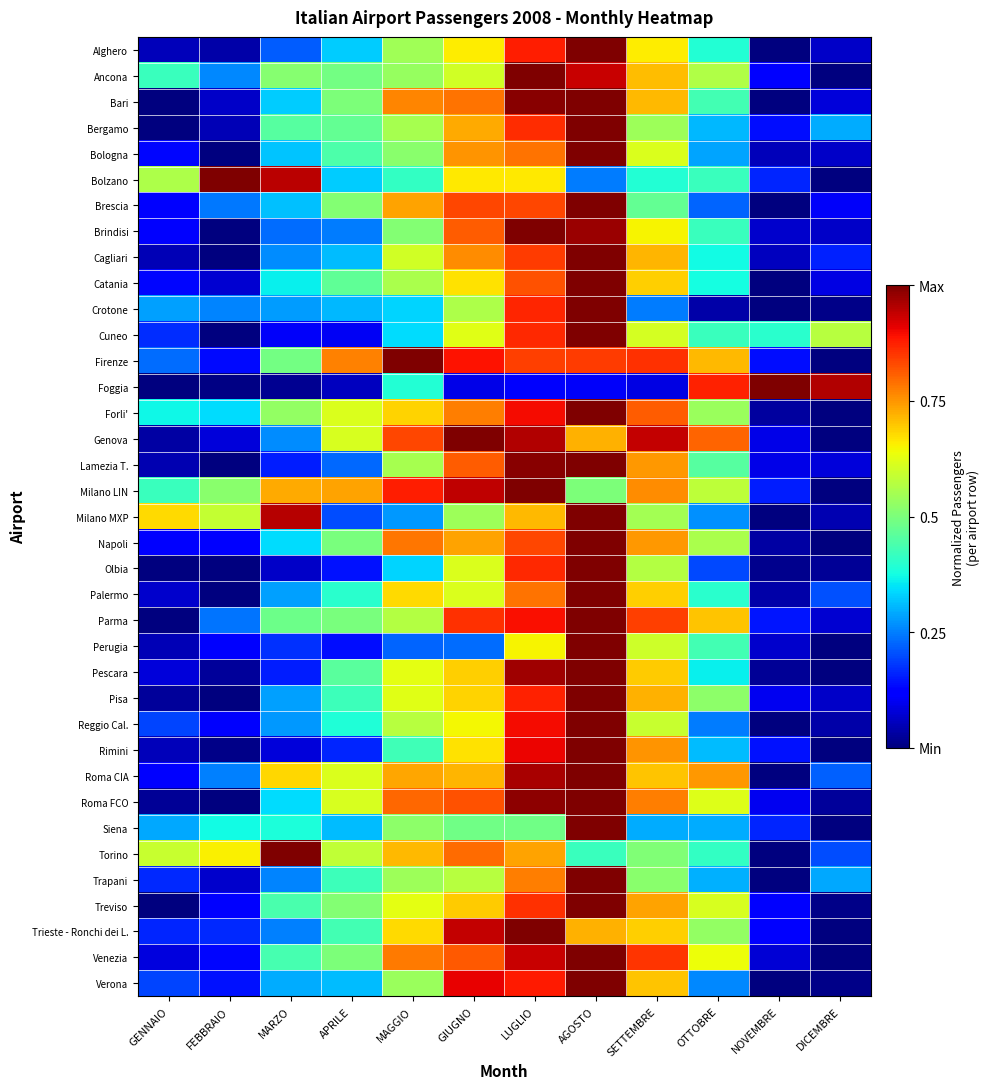

Reading right to left, transcribe all the data shown in this chart.

Alghero: DICEMBRE=0.1	NOVEMBRE=0.0	OTTOBRE=0.4	SETTEMBRE=0.7	AGOSTO=1.0	LUGLIO=0.9	GIUGNO=0.7	MAGGIO=0.5	APRILE=0.3	MARZO=0.2	FEBBRAIO=0.0	GENNAIO=0.1
Ancona: DICEMBRE=0.0	NOVEMBRE=0.1	OTTOBRE=0.6	SETTEMBRE=0.7	AGOSTO=0.9	LUGLIO=1.0	GIUGNO=0.6	MAGGIO=0.5	APRILE=0.5	MARZO=0.5	FEBBRAIO=0.3	GENNAIO=0.4
Bari: DICEMBRE=0.1	NOVEMBRE=0.0	OTTOBRE=0.4	SETTEMBRE=0.7	AGOSTO=1.0	LUGLIO=1.0	GIUGNO=0.8	MAGGIO=0.8	APRILE=0.5	MARZO=0.3	FEBBRAIO=0.1	GENNAIO=0.0
Bergamo: DICEMBRE=0.3	NOVEMBRE=0.1	OTTOBRE=0.3	SETTEMBRE=0.5	AGOSTO=1.0	LUGLIO=0.9	GIUGNO=0.7	MAGGIO=0.6	APRILE=0.5	MARZO=0.5	FEBBRAIO=0.0	GENNAIO=0.0
Bologna: DICEMBRE=0.1	NOVEMBRE=0.1	OTTOBRE=0.3	SETTEMBRE=0.6	AGOSTO=1.0	LUGLIO=0.8	GIUGNO=0.8	MAGGIO=0.5	APRILE=0.4	MARZO=0.3	FEBBRAIO=0.0	GENNAIO=0.1
Bolzano: DICEMBRE=0.0	NOVEMBRE=0.2	OTTOBRE=0.4	SETTEMBRE=0.4	AGOSTO=0.2	LUGLIO=0.7	GIUGNO=0.7	MAGGIO=0.4	APRILE=0.3	MARZO=0.9	FEBBRAIO=1.0	GENNAIO=0.6
Brescia: DICEMBRE=0.1	NOVEMBRE=0.0	OTTOBRE=0.2	SETTEMBRE=0.5	AGOSTO=1.0	LUGLIO=0.8	GIUGNO=0.8	MAGGIO=0.7	APRILE=0.5	MARZO=0.3	FEBBRAIO=0.2	GENNAIO=0.1
Brindisi: DICEMBRE=0.1	NOVEMBRE=0.1	OTTOBRE=0.4	SETTEMBRE=0.7	AGOSTO=1.0	LUGLIO=1.0	GIUGNO=0.8	MAGGIO=0.5	APRILE=0.2	MARZO=0.2	FEBBRAIO=0.0	GENNAIO=0.1
Cagliari: DICEMBRE=0.2	NOVEMBRE=0.1	OTTOBRE=0.4	SETTEMBRE=0.7	AGOSTO=1.0	LUGLIO=0.8	GIUGNO=0.8	MAGGIO=0.6	APRILE=0.3	MARZO=0.3	FEBBRAIO=0.0	GENNAIO=0.1
Catania: DICEMBRE=0.1	NOVEMBRE=0.0	OTTOBRE=0.4	SETTEMBRE=0.7	AGOSTO=1.0	LUGLIO=0.8	GIUGNO=0.7	MAGGIO=0.6	APRILE=0.5	MARZO=0.4	FEBBRAIO=0.1	GENNAIO=0.1
Crotone: DICEMBRE=0.0	NOVEMBRE=0.0	OTTOBRE=0.0	SETTEMBRE=0.2	AGOSTO=1.0	LUGLIO=0.9	GIUGNO=0.6	MAGGIO=0.3	APRILE=0.3	MARZO=0.3	FEBBRAIO=0.3	GENNAIO=0.3
Cuneo: DICEMBRE=0.6	NOVEMBRE=0.4	OTTOBRE=0.4	SETTEMBRE=0.6	AGOSTO=1.0	LUGLIO=0.9	GIUGNO=0.6	MAGGIO=0.3	APRILE=0.1	MARZO=0.1	FEBBRAIO=0.0	GENNAIO=0.2
Firenze: DICEMBRE=0.0	NOVEMBRE=0.1	OTTOBRE=0.7	SETTEMBRE=0.9	AGOSTO=0.8	LUGLIO=0.8	GIUGNO=0.9	MAGGIO=1.0	APRILE=0.8	MARZO=0.5	FEBBRAIO=0.1	GENNAIO=0.2
Foggia: DICEMBRE=1.0	NOVEMBRE=1.0	OTTOBRE=0.9	SETTEMBRE=0.1	AGOSTO=0.1	LUGLIO=0.1	GIUGNO=0.1	MAGGIO=0.4	APRILE=0.1	MARZO=0.0	FEBBRAIO=0.0	GENNAIO=0.0
Forli': DICEMBRE=0.0	NOVEMBRE=0.0	OTTOBRE=0.5	SETTEMBRE=0.8	AGOSTO=1.0	LUGLIO=0.9	GIUGNO=0.8	MAGGIO=0.7	APRILE=0.6	MARZO=0.5	FEBBRAIO=0.3	GENNAIO=0.4
Genova: DICEMBRE=0.0	NOVEMBRE=0.1	OTTOBRE=0.8	SETTEMBRE=0.9	AGOSTO=0.7	LUGLIO=1.0	GIUGNO=1.0	MAGGIO=0.8	APRILE=0.6	MARZO=0.3	FEBBRAIO=0.1	GENNAIO=0.0
Lamezia T.: DICEMBRE=0.1	NOVEMBRE=0.1	OTTOBRE=0.5	SETTEMBRE=0.7	AGOSTO=1.0	LUGLIO=1.0	GIUGNO=0.8	MAGGIO=0.6	APRILE=0.2	MARZO=0.2	FEBBRAIO=0.0	GENNAIO=0.0
Milano LIN: DICEMBRE=0.0	NOVEMBRE=0.2	OTTOBRE=0.6	SETTEMBRE=0.8	AGOSTO=0.5	LUGLIO=1.0	GIUGNO=0.9	MAGGIO=0.9	APRILE=0.7	MARZO=0.7	FEBBRAIO=0.5	GENNAIO=0.4
Milano MXP: DICEMBRE=0.0	NOVEMBRE=0.0	OTTOBRE=0.3	SETTEMBRE=0.5	AGOSTO=1.0	LUGLIO=0.7	GIUGNO=0.5	MAGGIO=0.3	APRILE=0.2	MARZO=0.9	FEBBRAIO=0.6	GENNAIO=0.7
Napoli: DICEMBRE=0.0	NOVEMBRE=0.0	OTTOBRE=0.6	SETTEMBRE=0.7	AGOSTO=1.0	LUGLIO=0.8	GIUGNO=0.7	MAGGIO=0.8	APRILE=0.5	MARZO=0.3	FEBBRAIO=0.1	GENNAIO=0.1
Olbia: DICEMBRE=0.0	NOVEMBRE=0.0	OTTOBRE=0.2	SETTEMBRE=0.6	AGOSTO=1.0	LUGLIO=0.9	GIUGNO=0.6	MAGGIO=0.3	APRILE=0.1	MARZO=0.1	FEBBRAIO=0.0	GENNAIO=0.0
Palermo: DICEMBRE=0.2	NOVEMBRE=0.0	OTTOBRE=0.4	SETTEMBRE=0.7	AGOSTO=1.0	LUGLIO=0.8	GIUGNO=0.6	MAGGIO=0.7	APRILE=0.4	MARZO=0.3	FEBBRAIO=0.0	GENNAIO=0.1
Parma: DICEMBRE=0.1	NOVEMBRE=0.1	OTTOBRE=0.7	SETTEMBRE=0.8	AGOSTO=1.0	LUGLIO=0.9	GIUGNO=0.9	MAGGIO=0.6	APRILE=0.5	MARZO=0.5	FEBBRAIO=0.2	GENNAIO=0.0
Perugia: DICEMBRE=0.0	NOVEMBRE=0.1	OTTOBRE=0.4	SETTEMBRE=0.6	AGOSTO=1.0	LUGLIO=0.7	GIUGNO=0.2	MAGGIO=0.2	APRILE=0.1	MARZO=0.2	FEBBRAIO=0.1	GENNAIO=0.1
Pescara: DICEMBRE=0.0	NOVEMBRE=0.0	OTTOBRE=0.4	SETTEMBRE=0.7	AGOSTO=1.0	LUGLIO=1.0	GIUGNO=0.7	MAGGIO=0.6	APRILE=0.5	MARZO=0.2	FEBBRAIO=0.0	GENNAIO=0.1
Pisa: DICEMBRE=0.1	NOVEMBRE=0.1	OTTOBRE=0.5	SETTEMBRE=0.7	AGOSTO=1.0	LUGLIO=0.9	GIUGNO=0.7	MAGGIO=0.6	APRILE=0.4	MARZO=0.3	FEBBRAIO=0.0	GENNAIO=0.0
Reggio Cal.: DICEMBRE=0.0	NOVEMBRE=0.0	OTTOBRE=0.2	SETTEMBRE=0.6	AGOSTO=1.0	LUGLIO=0.9	GIUGNO=0.6	MAGGIO=0.6	APRILE=0.4	MARZO=0.3	FEBBRAIO=0.1	GENNAIO=0.2
Rimini: DICEMBRE=0.0	NOVEMBRE=0.1	OTTOBRE=0.3	SETTEMBRE=0.8	AGOSTO=1.0	LUGLIO=0.9	GIUGNO=0.7	MAGGIO=0.4	APRILE=0.2	MARZO=0.1	FEBBRAIO=0.0	GENNAIO=0.1
Roma CIA: DICEMBRE=0.2	NOVEMBRE=0.0	OTTOBRE=0.7	SETTEMBRE=0.7	AGOSTO=1.0	LUGLIO=1.0	GIUGNO=0.7	MAGGIO=0.7	APRILE=0.6	MARZO=0.7	FEBBRAIO=0.3	GENNAIO=0.1
Roma FCO: DICEMBRE=0.0	NOVEMBRE=0.1	OTTOBRE=0.6	SETTEMBRE=0.8	AGOSTO=1.0	LUGLIO=1.0	GIUGNO=0.8	MAGGIO=0.8	APRILE=0.6	MARZO=0.3	FEBBRAIO=0.0	GENNAIO=0.0
Siena: DICEMBRE=0.0	NOVEMBRE=0.2	OTTOBRE=0.3	SETTEMBRE=0.3	AGOSTO=1.0	LUGLIO=0.5	GIUGNO=0.5	MAGGIO=0.5	APRILE=0.3	MARZO=0.4	FEBBRAIO=0.4	GENNAIO=0.3
Torino: DICEMBRE=0.2	NOVEMBRE=0.0	OTTOBRE=0.4	SETTEMBRE=0.5	AGOSTO=0.4	LUGLIO=0.7	GIUGNO=0.8	MAGGIO=0.7	APRILE=0.6	MARZO=1.0	FEBBRAIO=0.7	GENNAIO=0.6
Trapani: DICEMBRE=0.3	NOVEMBRE=0.0	OTTOBRE=0.3	SETTEMBRE=0.5	AGOSTO=1.0	LUGLIO=0.8	GIUGNO=0.6	MAGGIO=0.5	APRILE=0.4	MARZO=0.3	FEBBRAIO=0.1	GENNAIO=0.2
Treviso: DICEMBRE=0.0	NOVEMBRE=0.1	OTTOBRE=0.6	SETTEMBRE=0.7	AGOSTO=1.0	LUGLIO=0.9	GIUGNO=0.7	MAGGIO=0.6	APRILE=0.5	MARZO=0.4	FEBBRAIO=0.1	GENNAIO=0.0
Trieste - Ronchi dei L.: DICEMBRE=0.0	NOVEMBRE=0.1	OTTOBRE=0.5	SETTEMBRE=0.7	AGOSTO=0.7	LUGLIO=1.0	GIUGNO=0.9	MAGGIO=0.7	APRILE=0.4	MARZO=0.3	FEBBRAIO=0.2	GENNAIO=0.2
Venezia: DICEMBRE=0.0	NOVEMBRE=0.1	OTTOBRE=0.6	SETTEMBRE=0.9	AGOSTO=1.0	LUGLIO=0.9	GIUGNO=0.8	MAGGIO=0.8	APRILE=0.5	MARZO=0.4	FEBBRAIO=0.1	GENNAIO=0.1
Verona: DICEMBRE=0.0	NOVEMBRE=0.0	OTTOBRE=0.3	SETTEMBRE=0.7	AGOSTO=1.0	LUGLIO=0.9	GIUGNO=0.9	MAGGIO=0.5	APRILE=0.3	MARZO=0.3	FEBBRAIO=0.1	GENNAIO=0.2